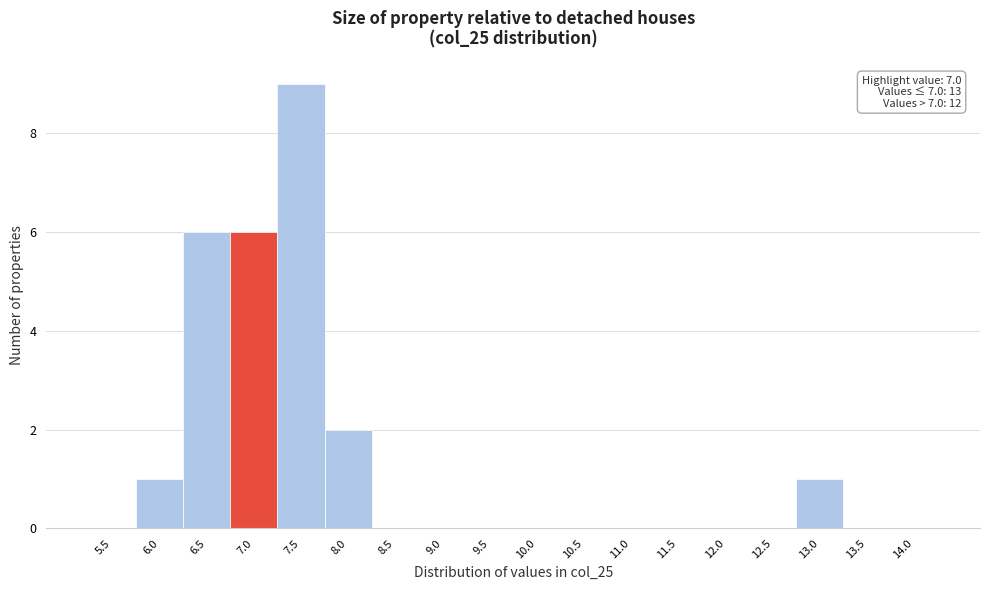

Reading right to left, transcribe all the data shown in this chart.

14.0=0	13.5=0	13.0=1	12.5=0	12.0=0	11.5=0	11.0=0	10.5=0	10.0=0	9.5=0	9.0=0	8.5=0	8.0=2	7.5=9	7.0=6	6.5=6	6.0=1	5.5=0